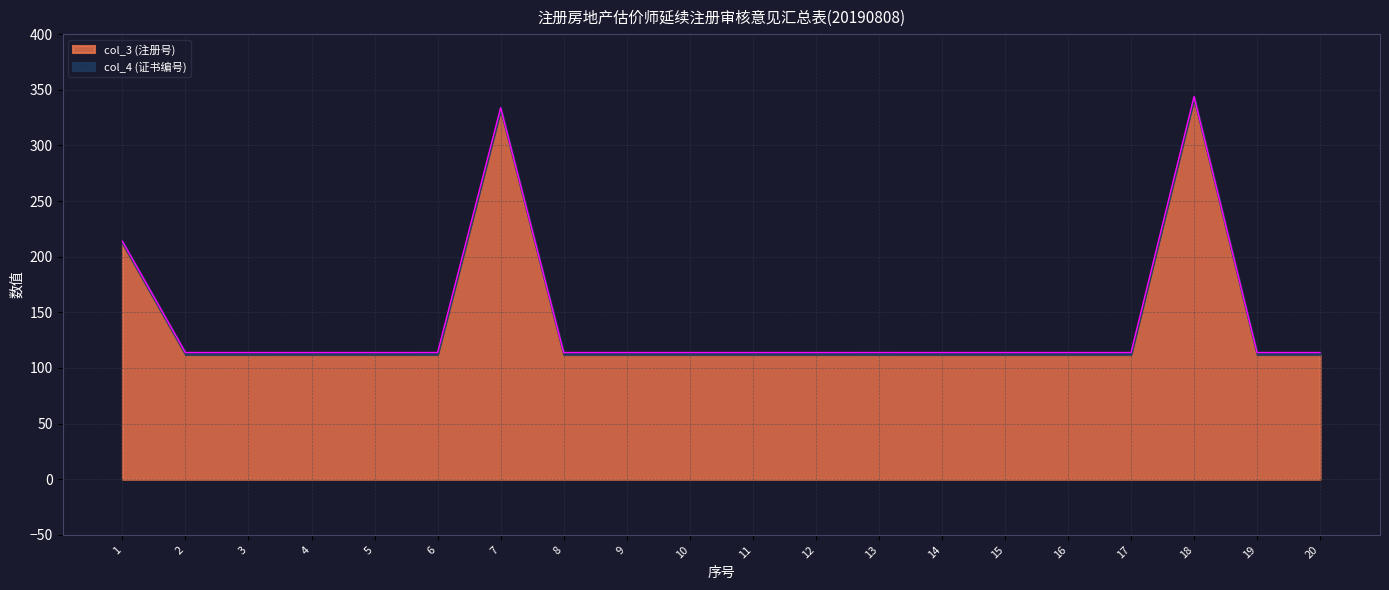

How many lines are shown in the chart?

2